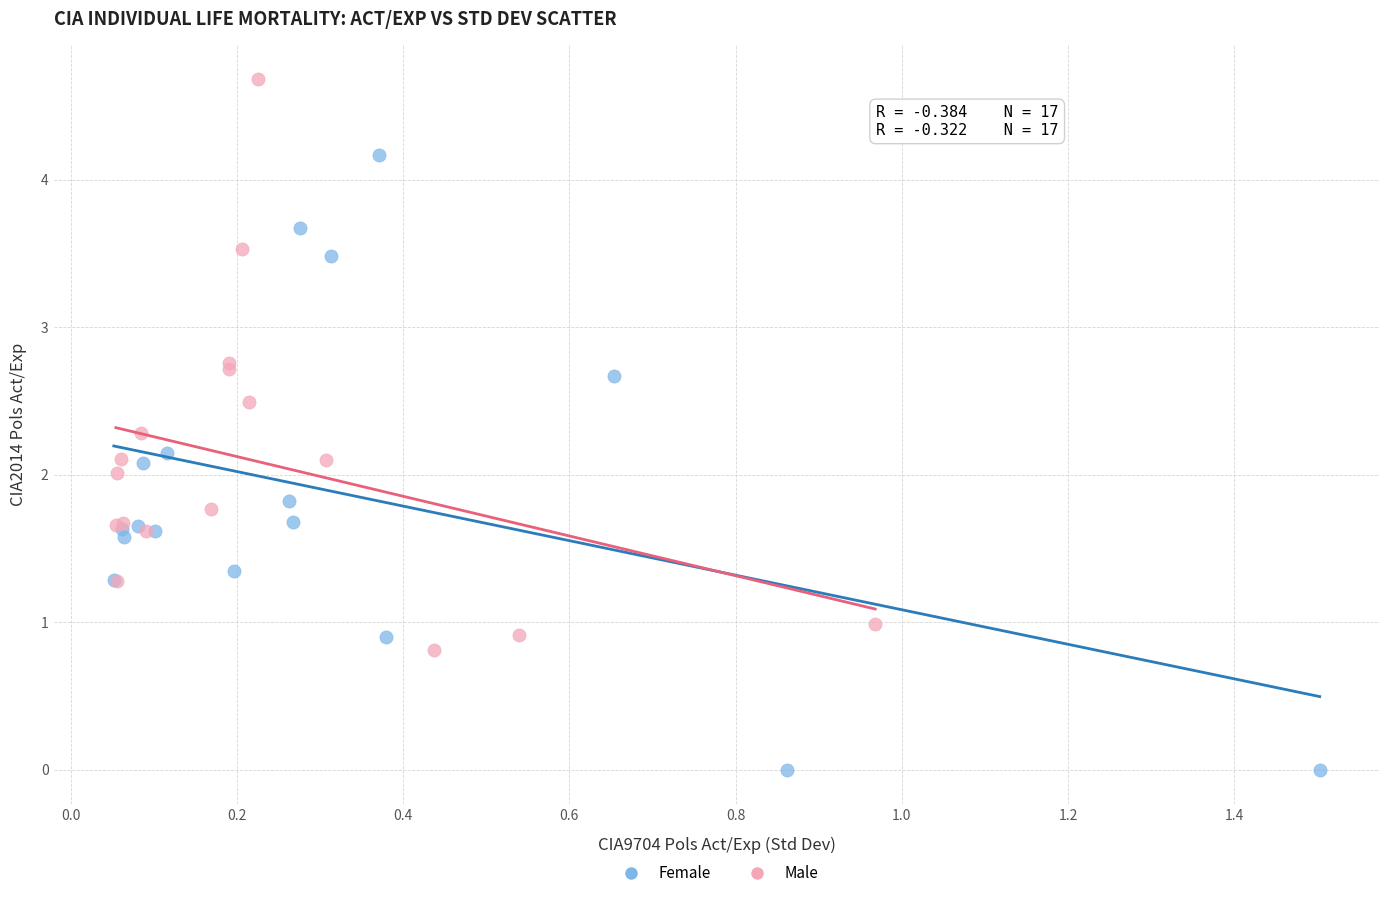

Which series has the widest spread of Y values?

Female